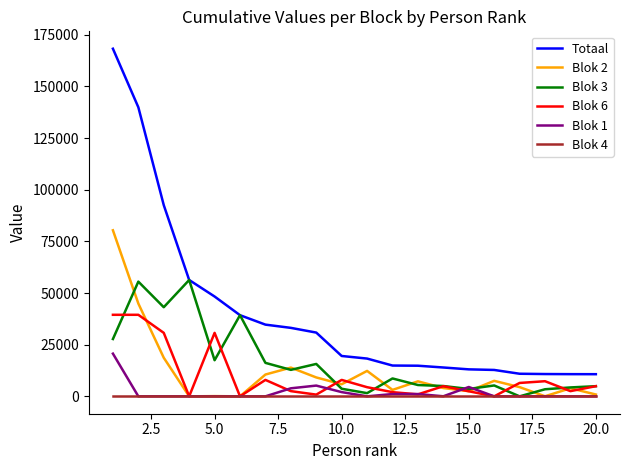

Which series has the widest spread of values?

Totaal